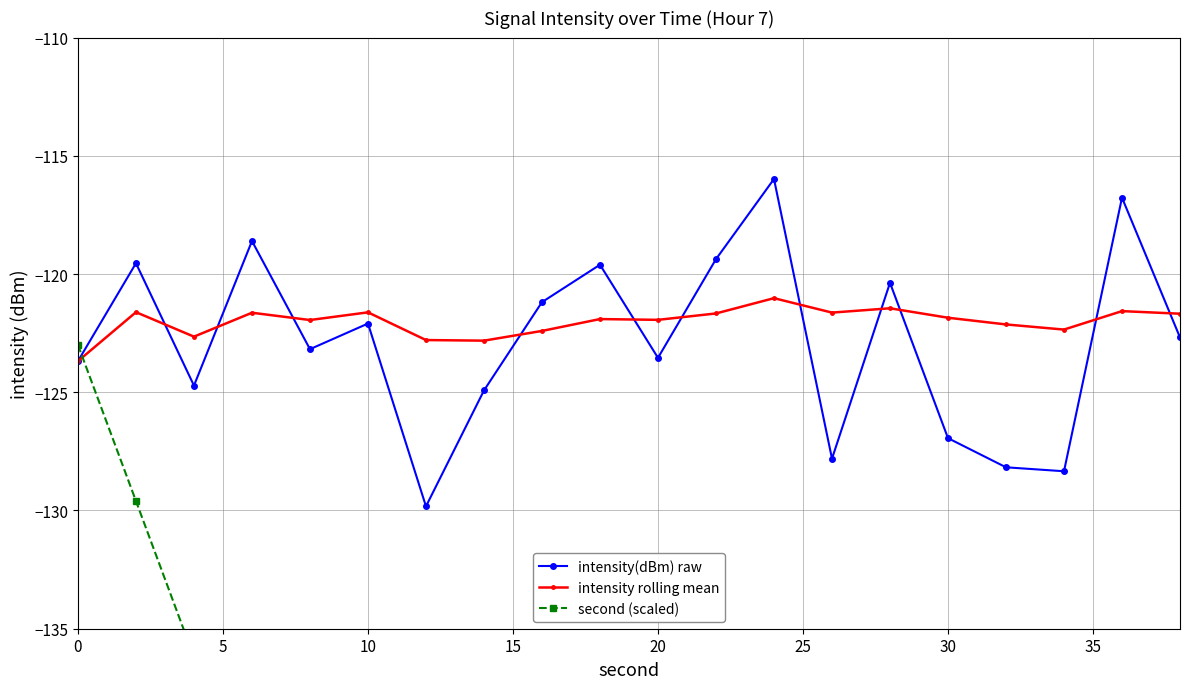

Does the chart display data point markers on the line(s)?

Yes